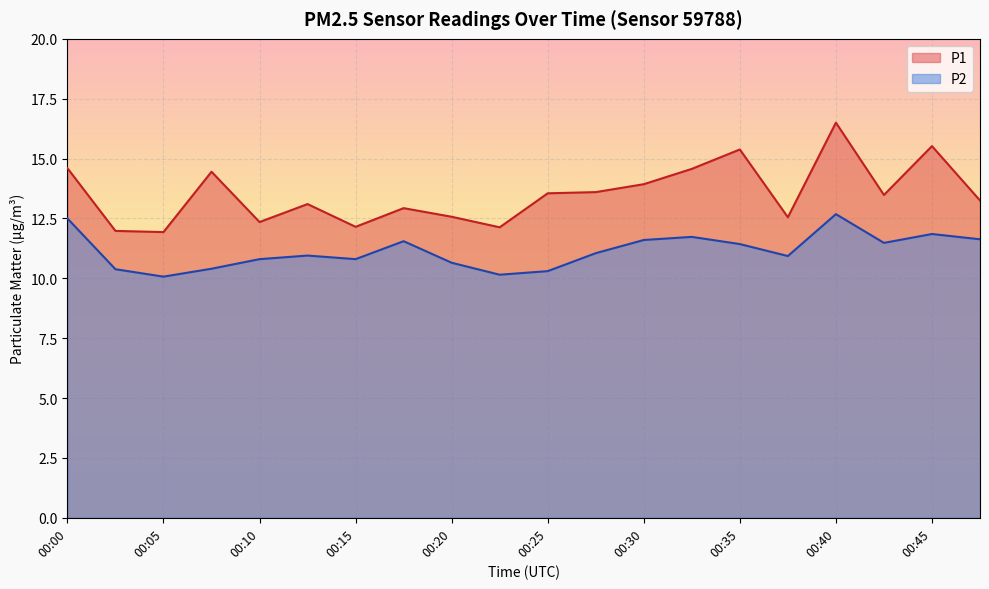

The value of P1 at 00:28 is 13.6. True or false?

True